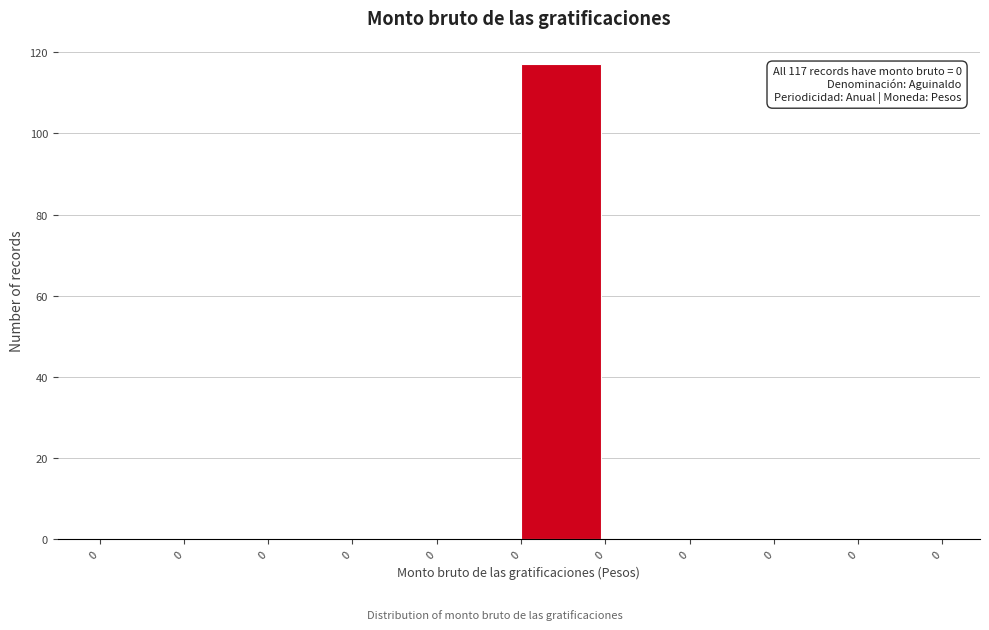

Count the number of categories in the chart.

10